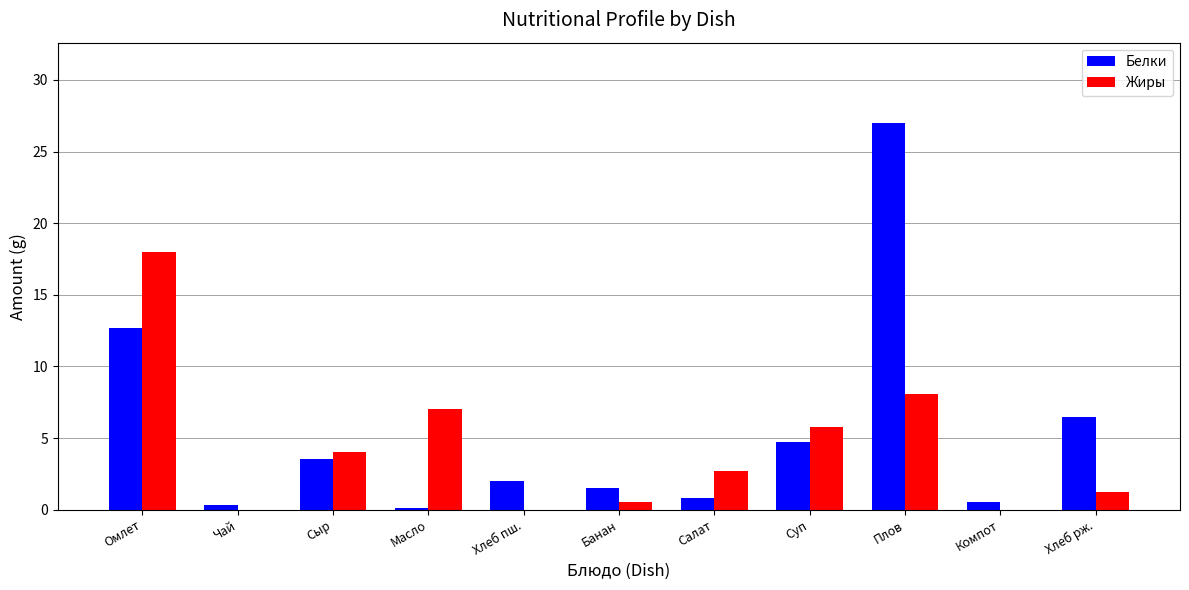

Which series changed the most between Омлет and Банан?

Жиры